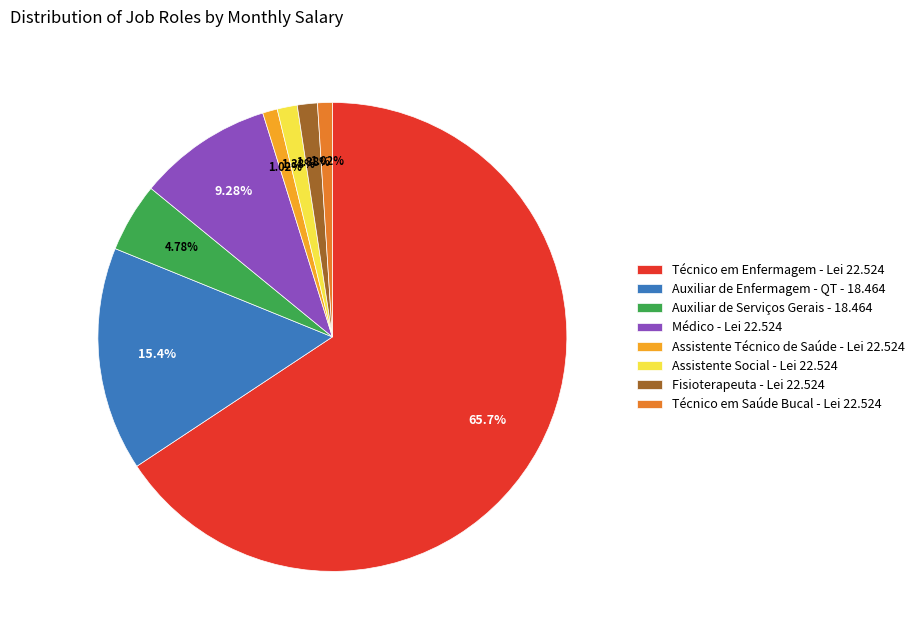

Does any single category account for the majority?

Yes